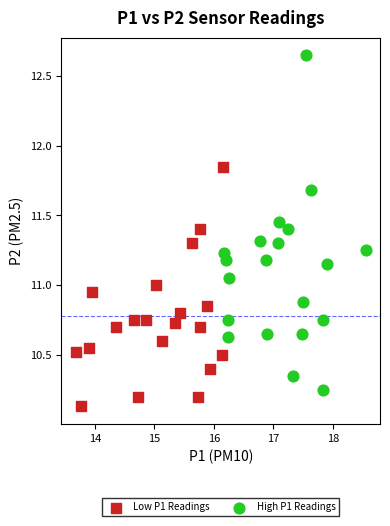

Which series contains the lowest Y value?

Low P1 Readings